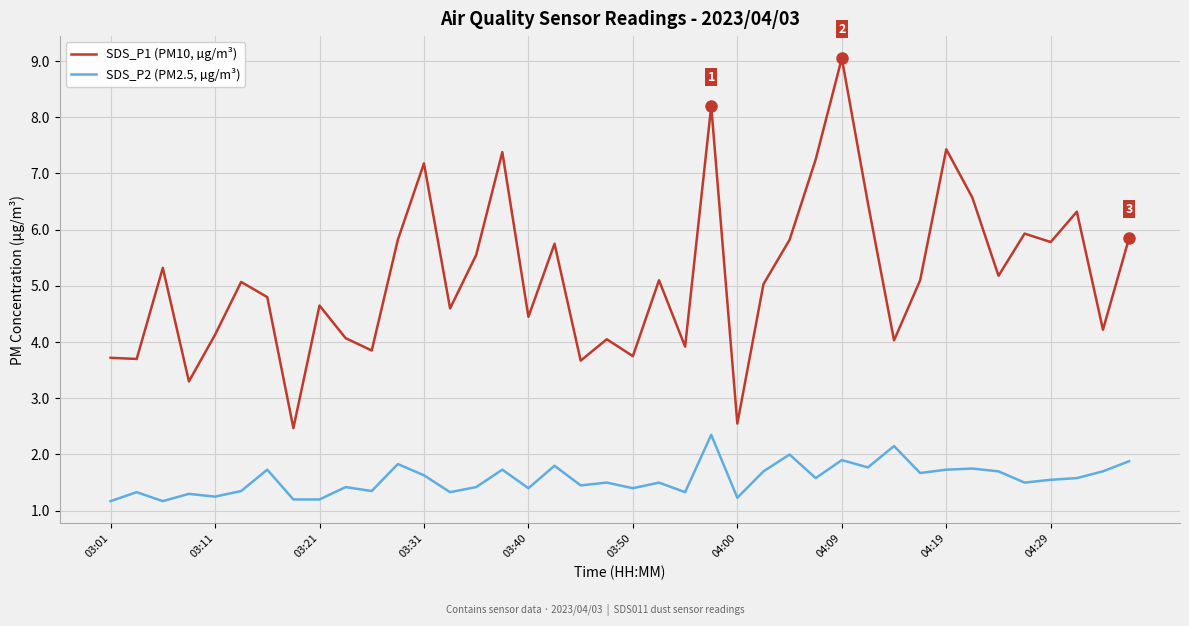

True or false: SDS_P2 (PM2.5, µg/m³) and SDS_P1 (PM10, µg/m³) intersect in this chart.

False